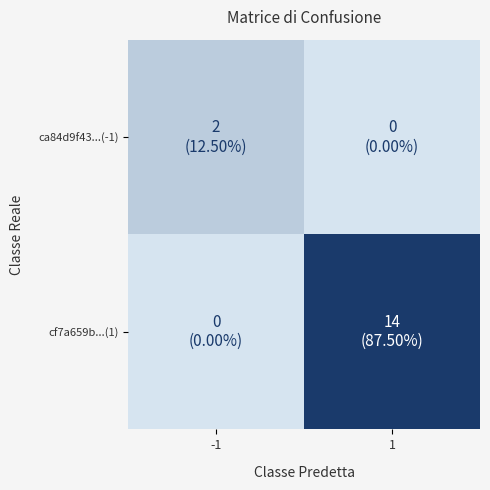

Reading left to right, what are all the values shown in this chart?

ca84d9f43...(-1): -1=2	1=0
cf7a659b...(1): -1=0	1=14